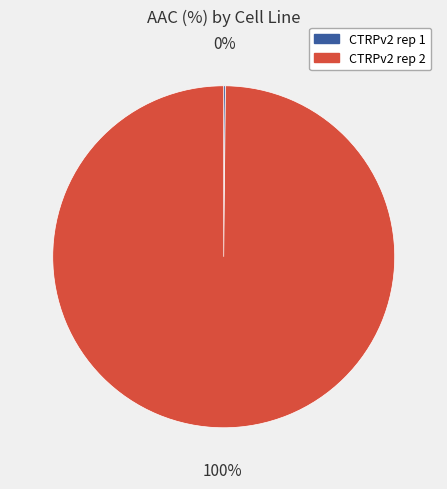

To the nearest percent, what portion does CTRPv2 rep 2 represent?

100%